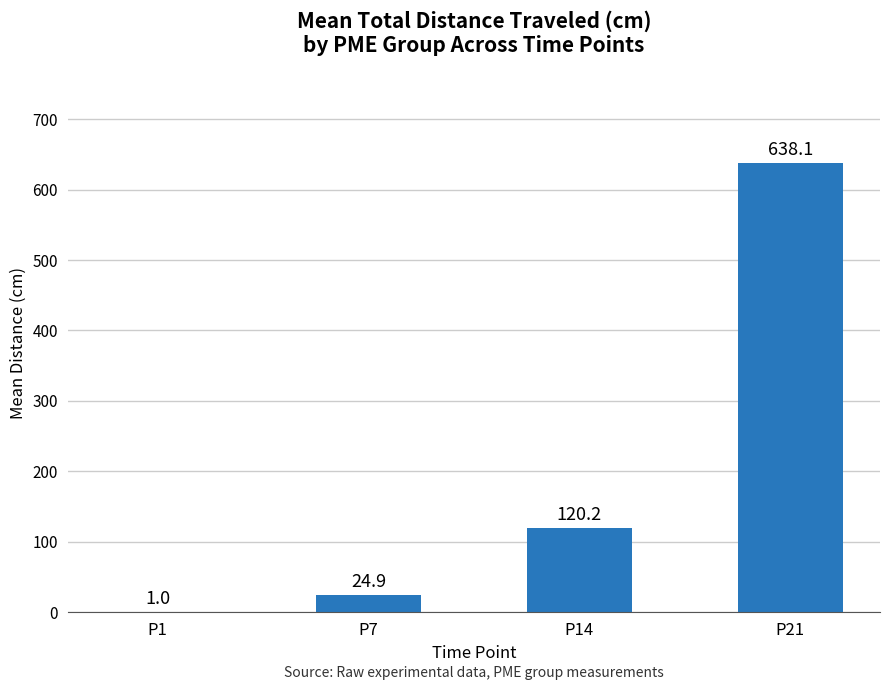

What is the maximum value shown in the chart?

638.1